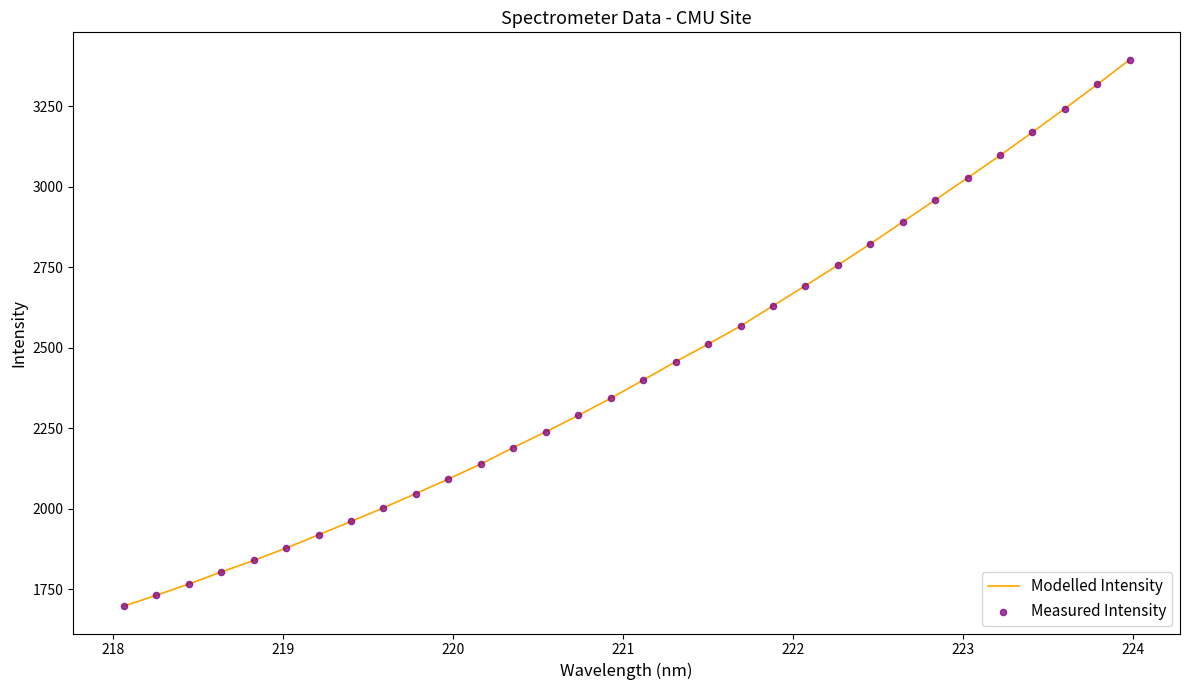

What is the minimum value shown in the chart?

1696.8